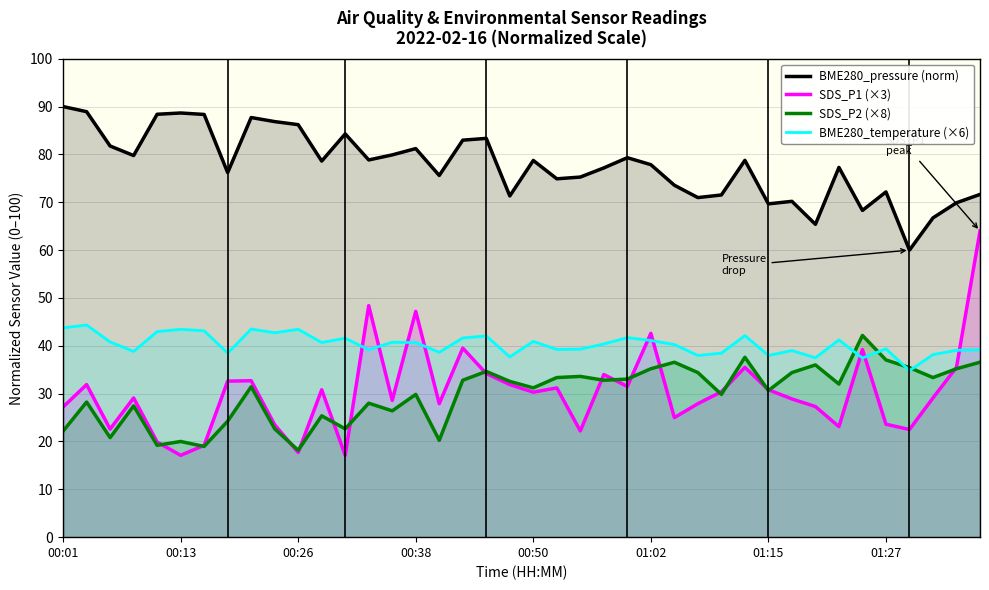

What is the maximum value for SDS_P2 (×8)?

42.2